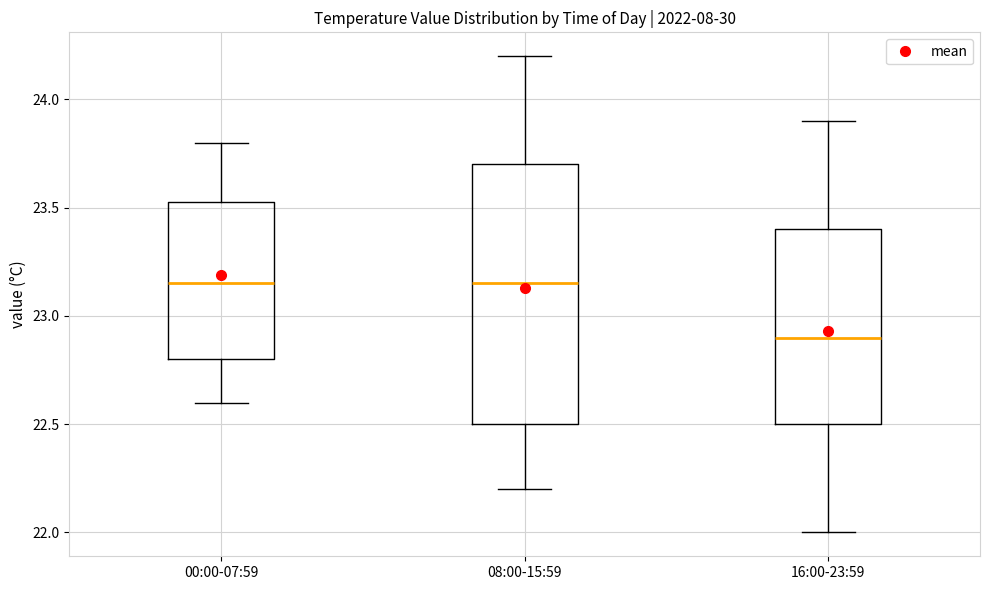

Which box is the tallest, from its lower edge to its upper edge?

08:00-15:59